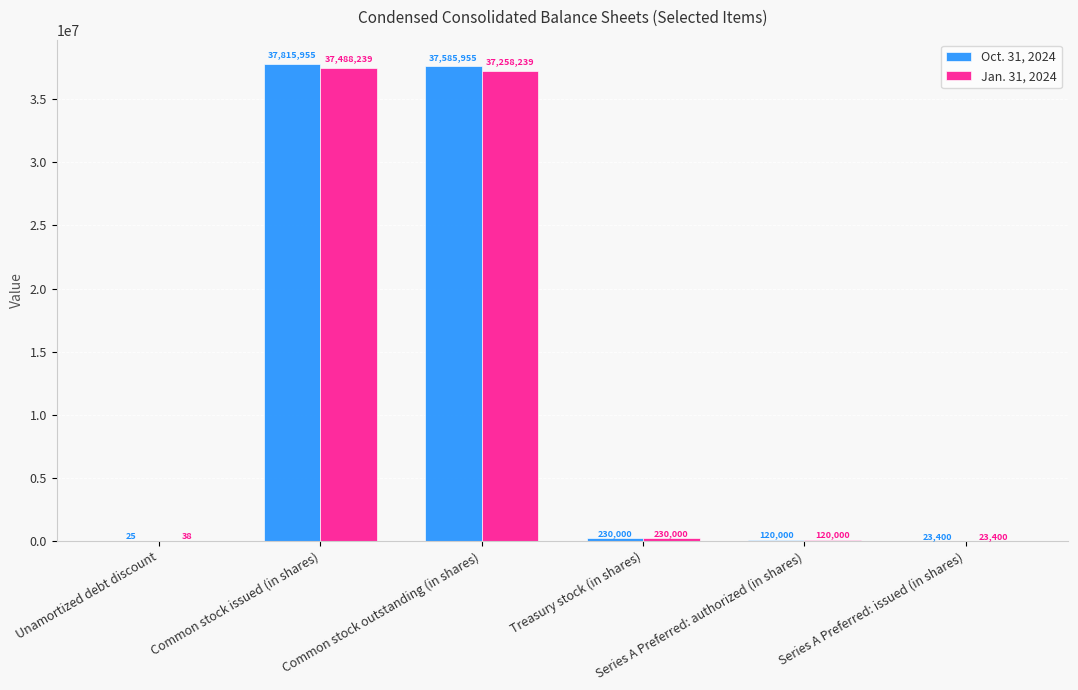

What is the sum of all Oct. 31, 2024 values?

75775335